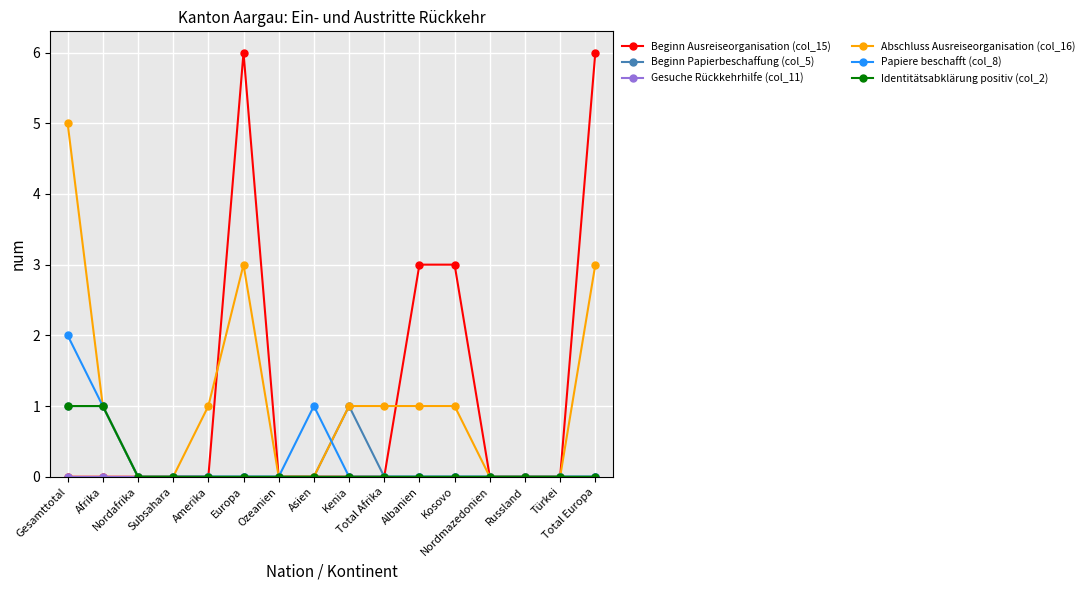

Is this an area chart (filled region under the line)?

No